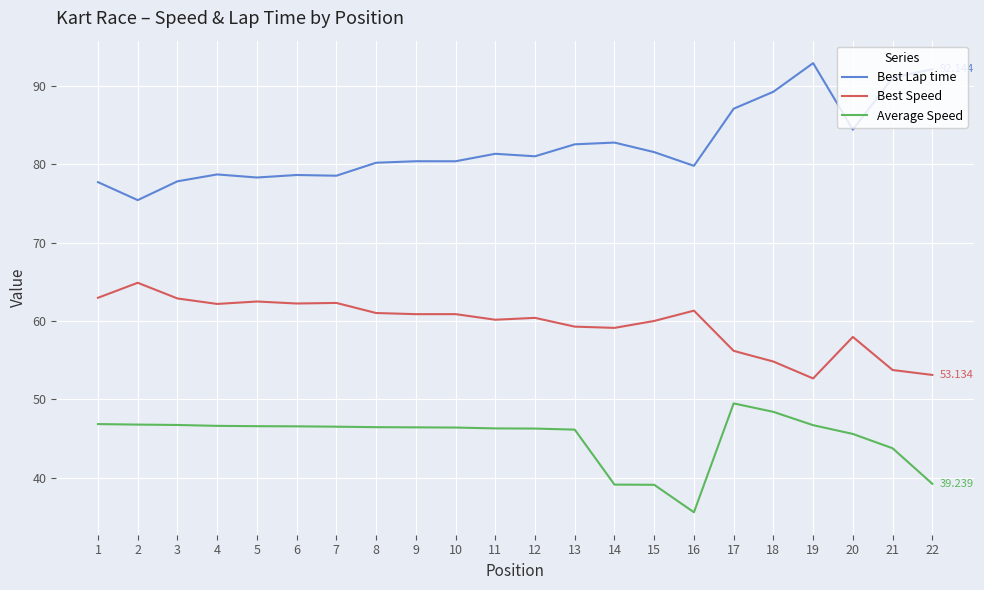

What is the minimum value shown in the chart?

35.6